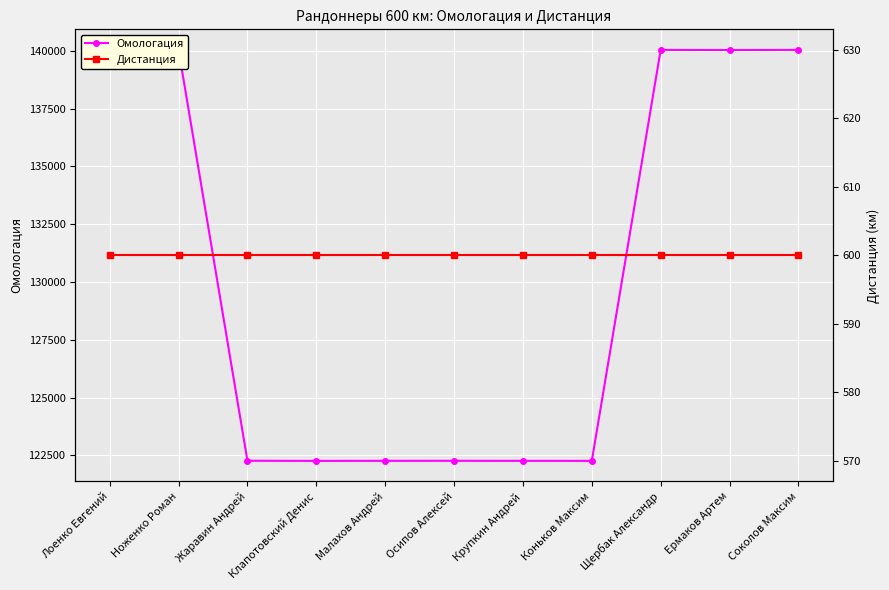

Does the chart display data point markers on the line(s)?

Yes